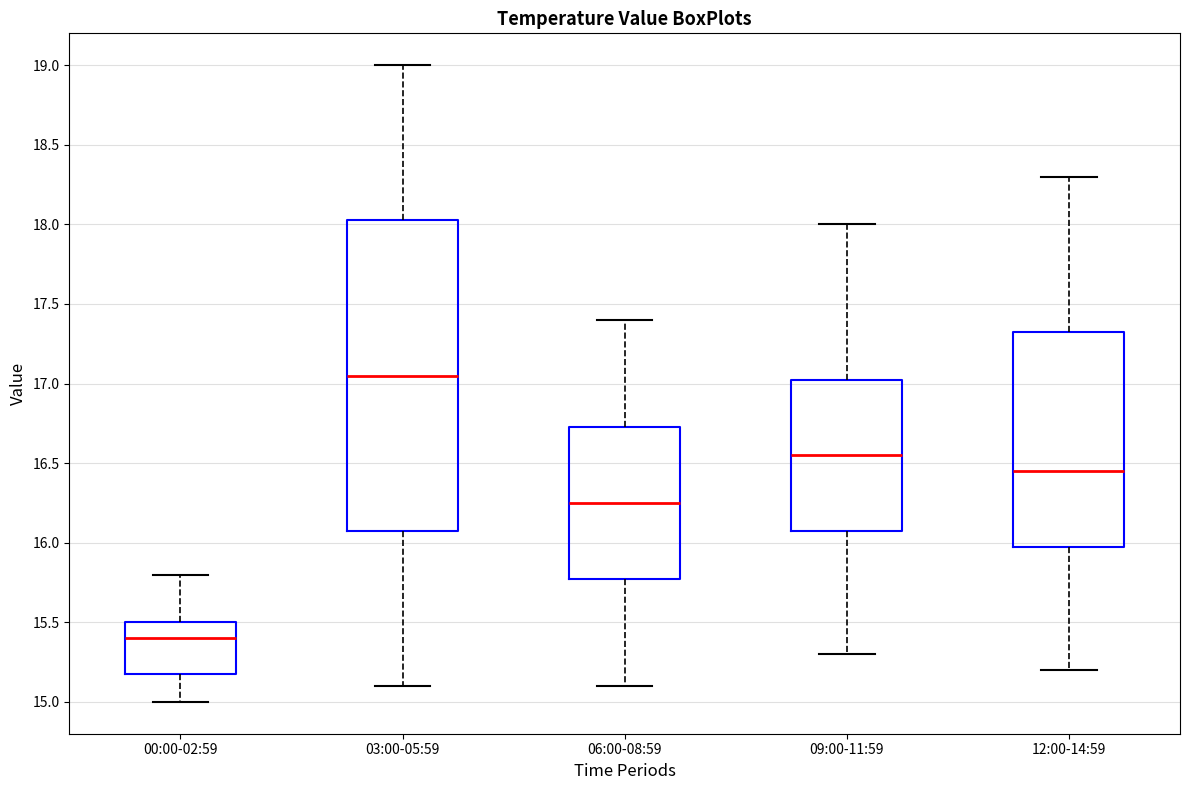

Which box's median line is the highest?

03:00-05:59